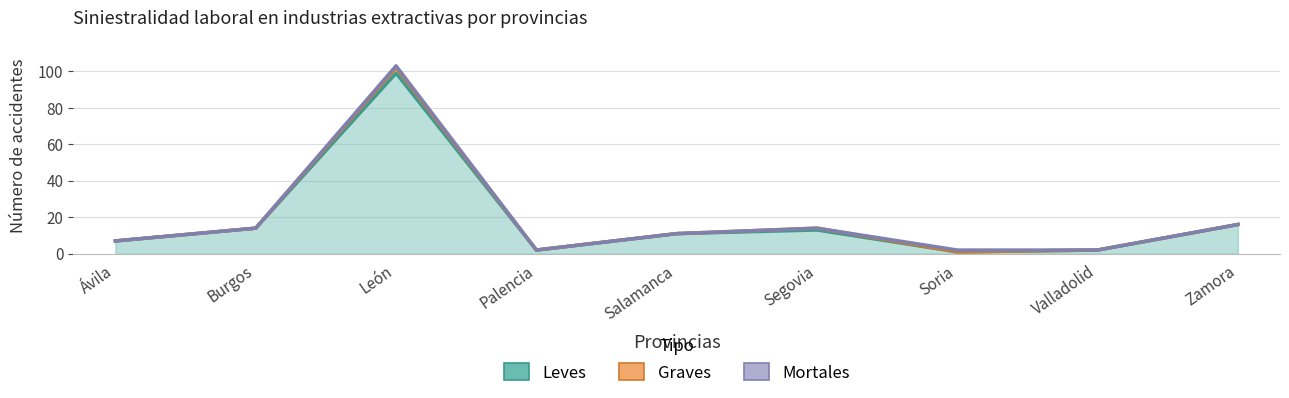

Which series has the largest range (max minus min)?

Leves